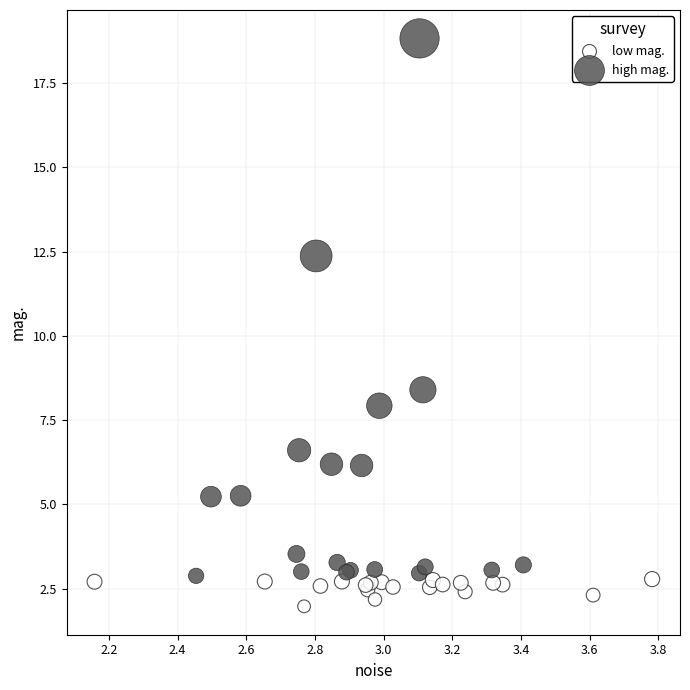

Which series contains the lowest Y value?

low mag.